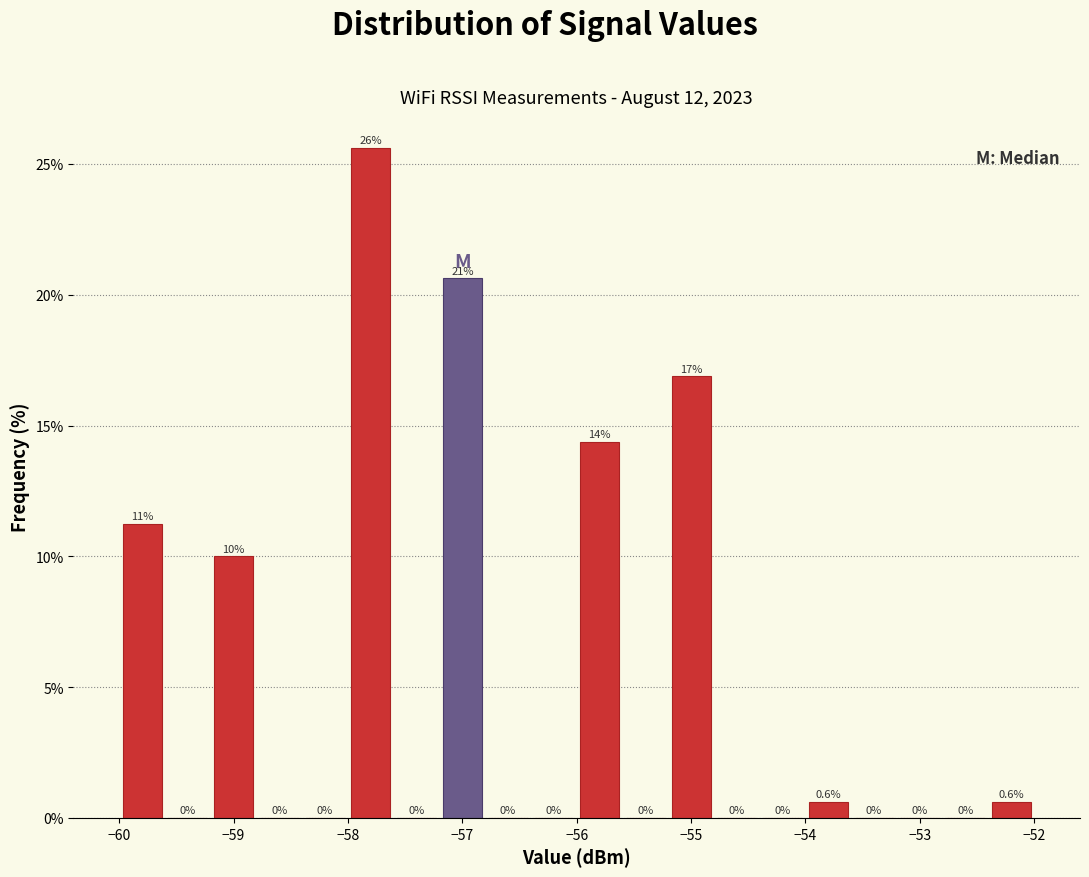

Over which range of the x-axis is the bar tallest?

-58.0 to -57.6